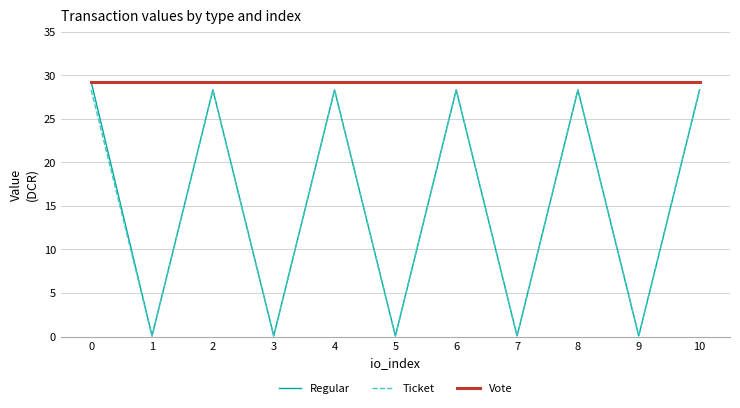

What is the difference between the maximum and minimum values in the Ticket series?

28.3